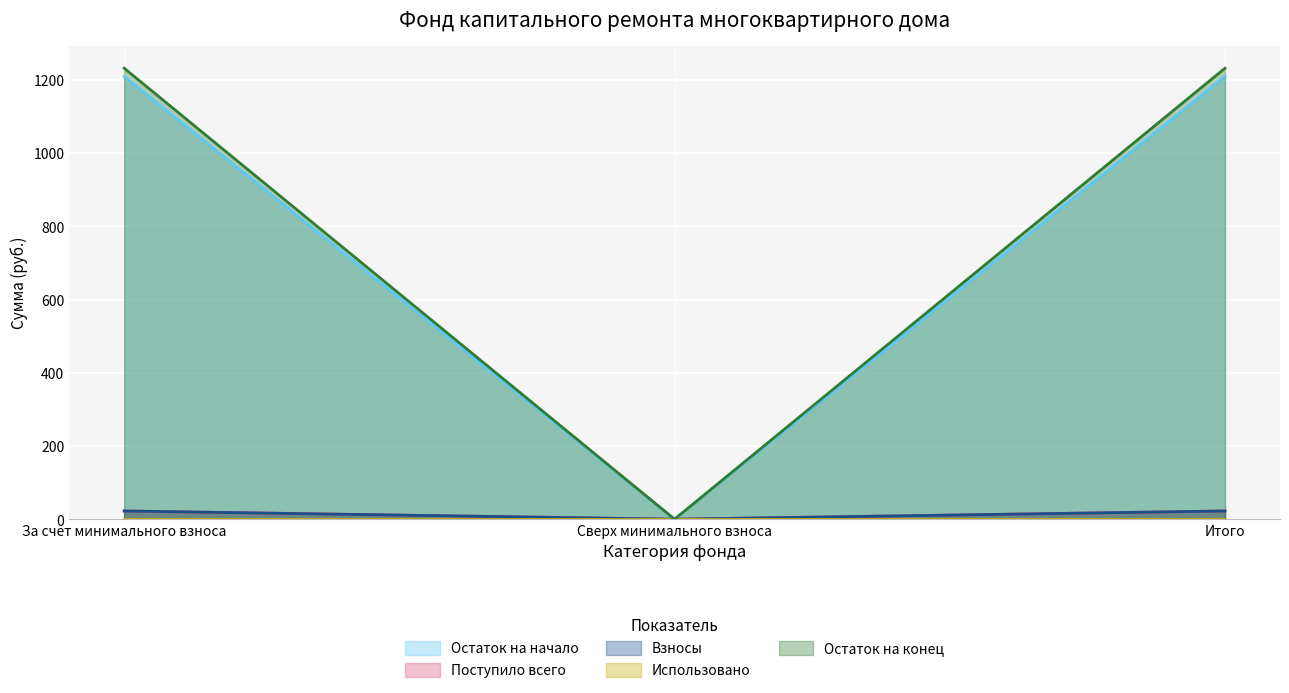

Which series has the largest total across all categories?

Остаток на конец